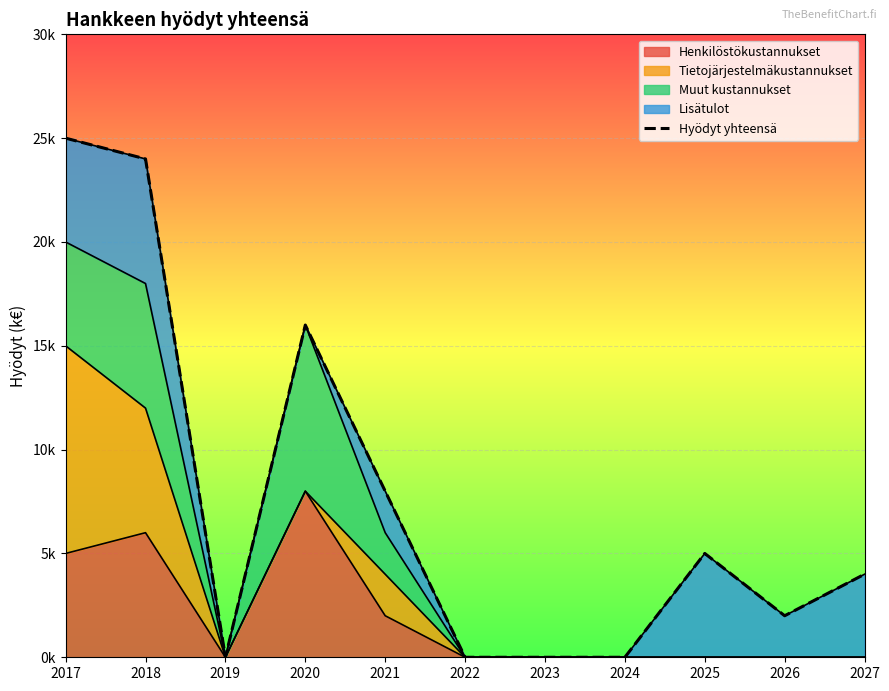

Reading left to right, extract all data points from this chart.

25	24	0	16	8	0	0	0	5	2	4